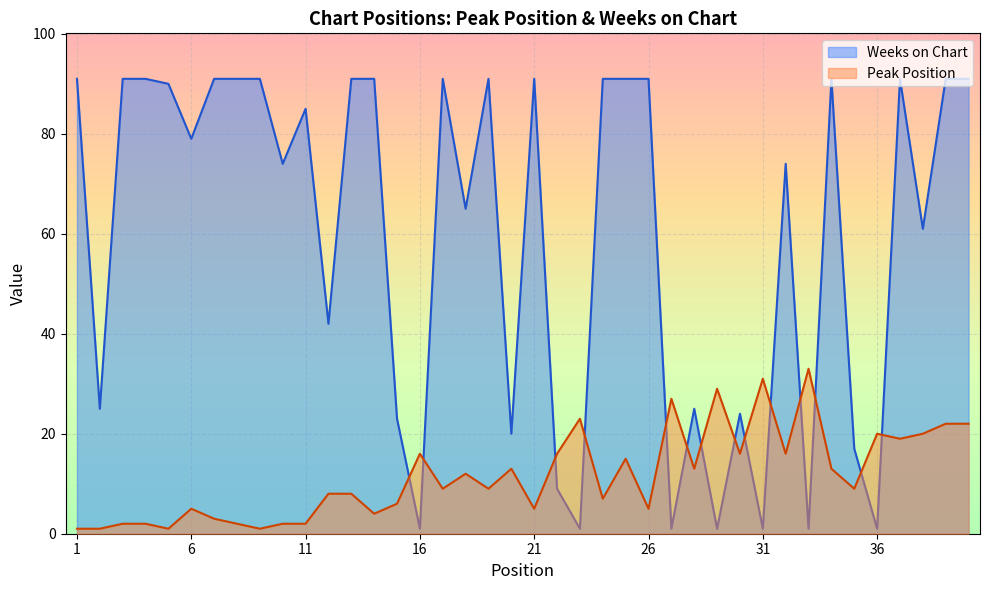

What is the difference between the maximum and minimum values in the Weeks on Chart series?

90